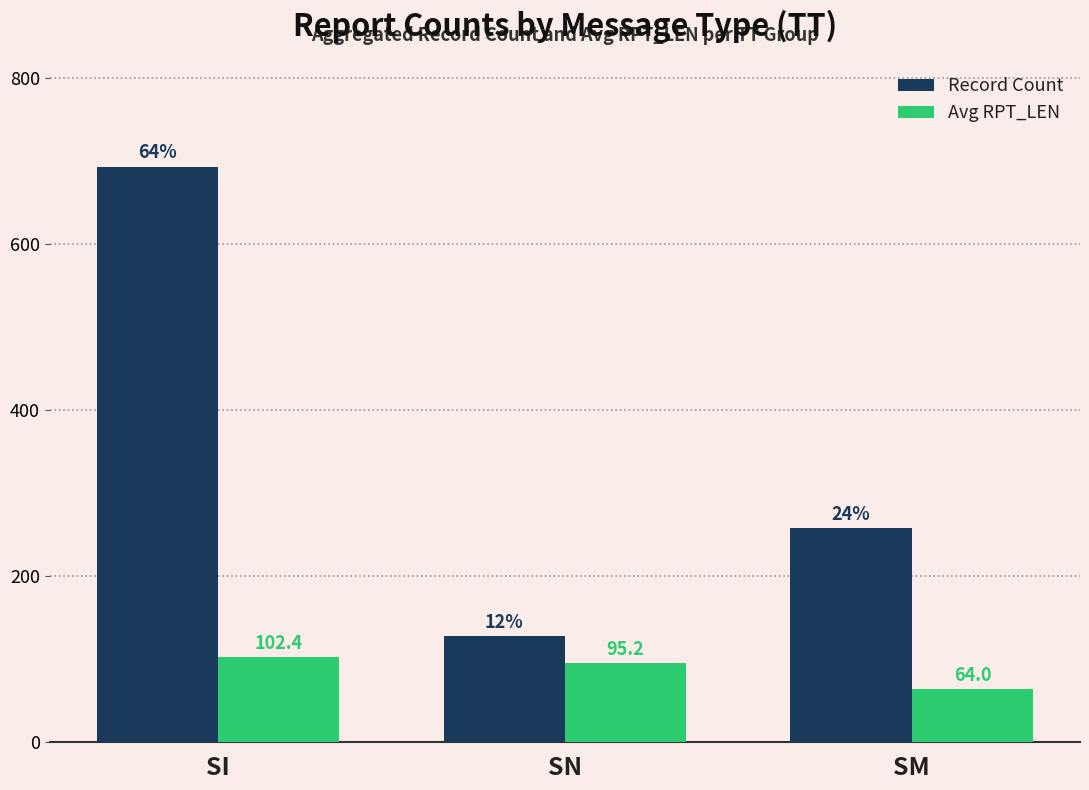

Reading left to right, what are all the values shown in this chart?

Record Count: SI=693.0	SN=128.0	SM=258.0
Avg RPT_LEN: SI=102.4	SN=95.2	SM=64.0